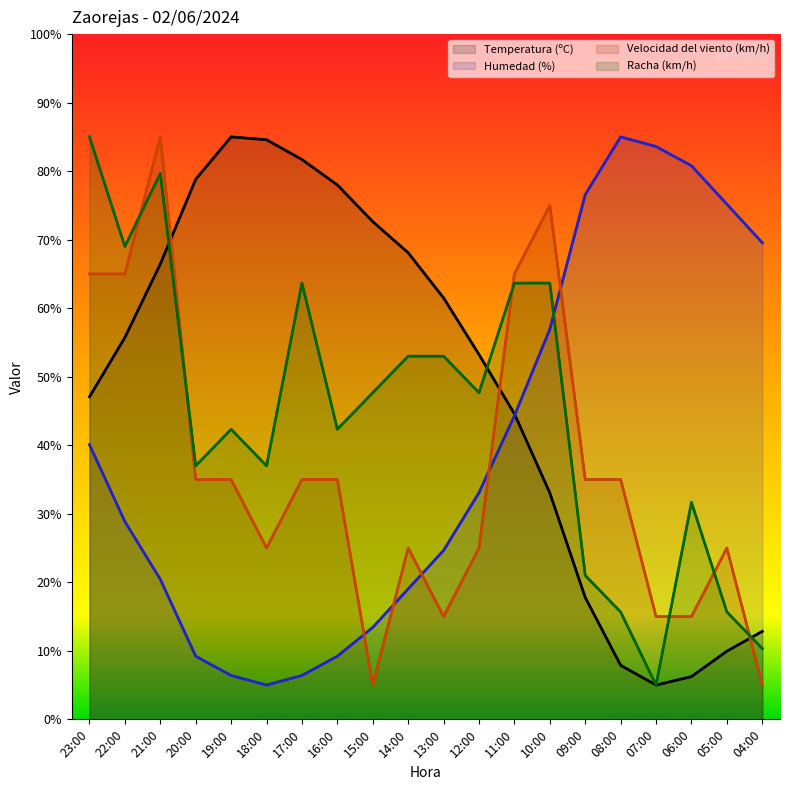

What is the difference between the maximum and minimum values in the Humedad (%) series?

80.0